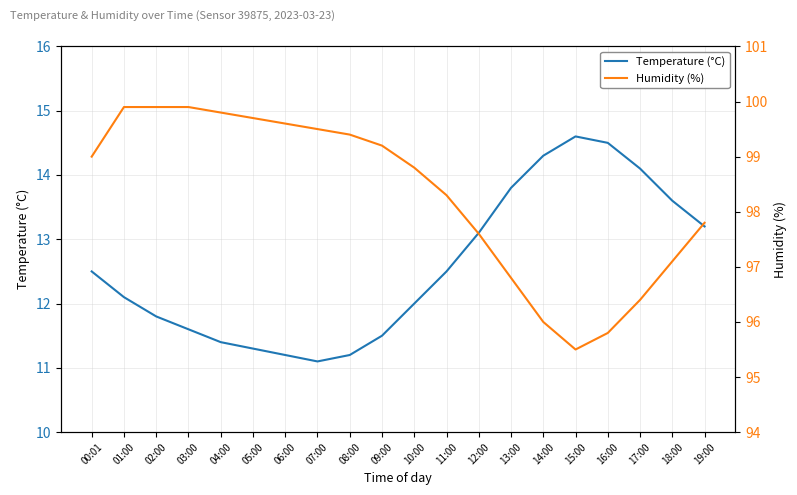

True or false: Humidity (%) and Temperature (°C) intersect in this chart.

False